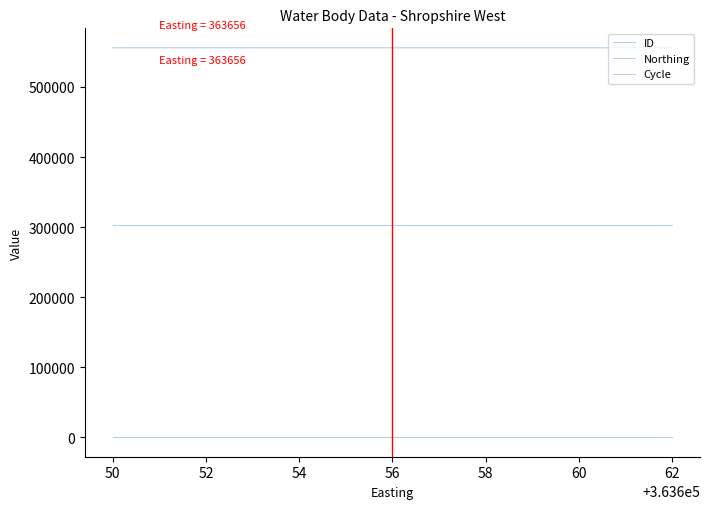

At which label does ID reach its minimum?

52